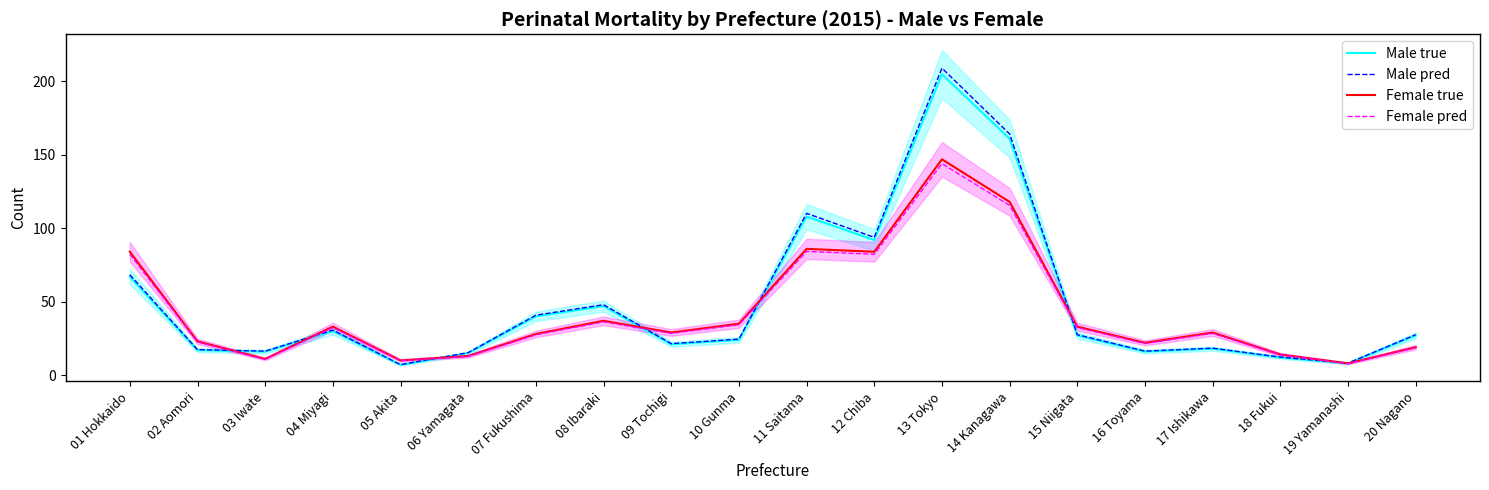

Rank the series at 11 Saitama from highest to lowest value.

Male pred, Male true, Female true, Female pred